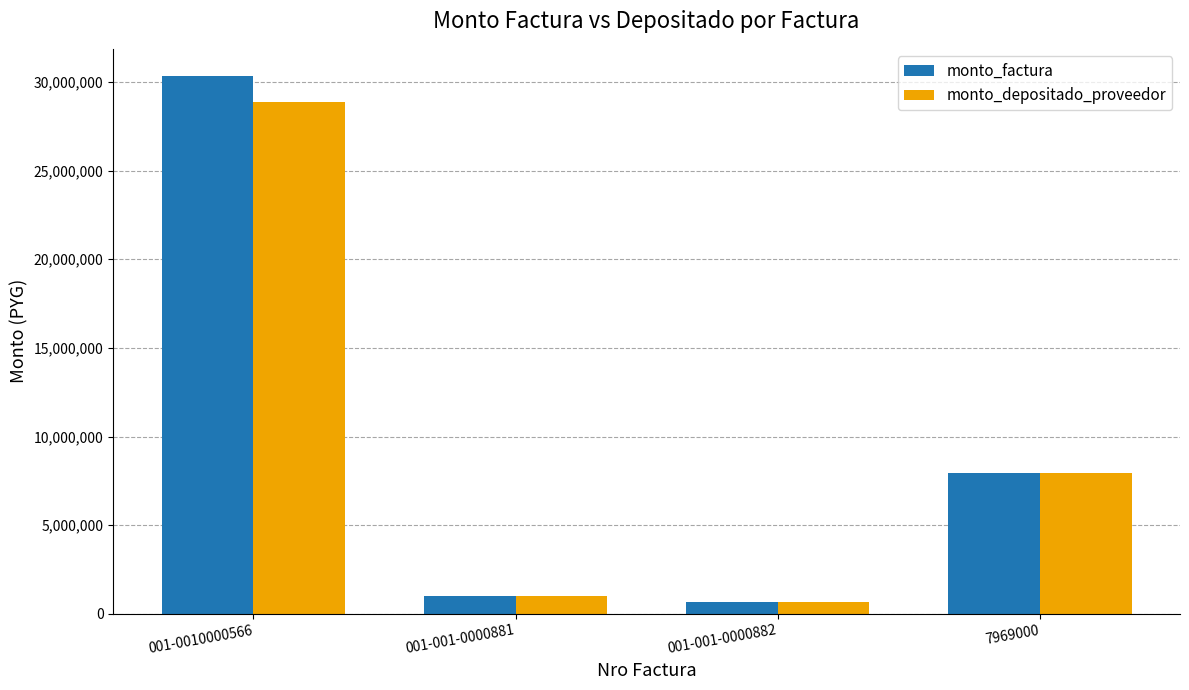

Rank the series by their maximum value, from highest to lowest.

monto_factura, monto_depositado_proveedor